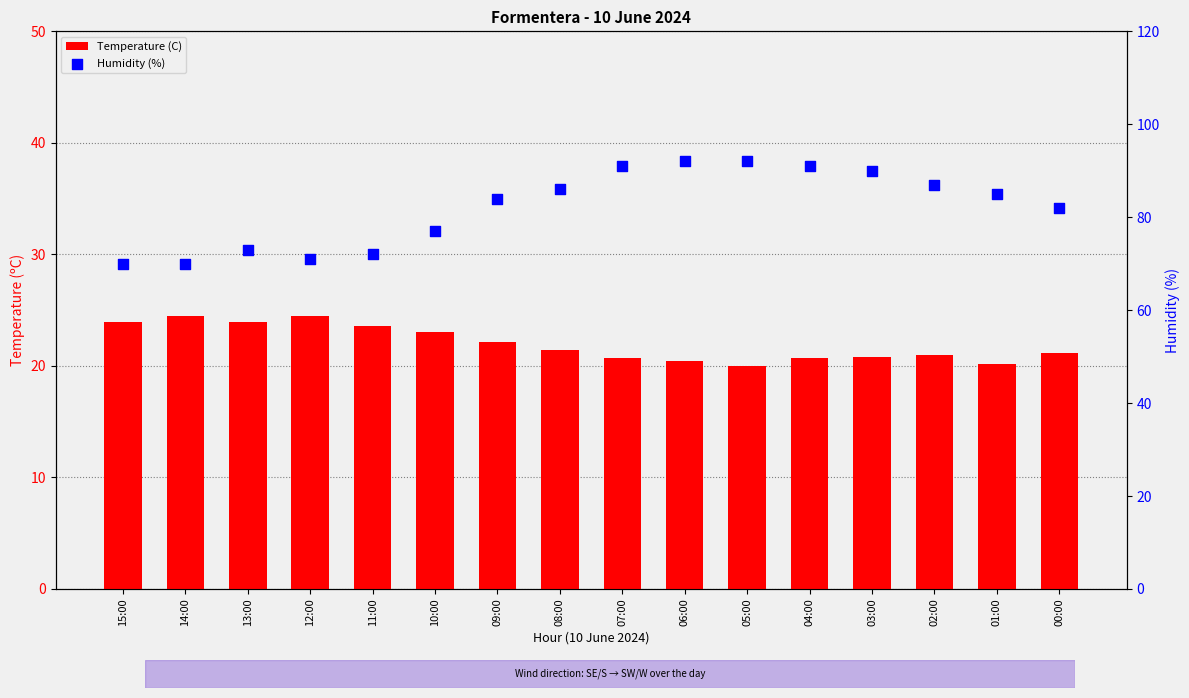

At how many categories does at least one series exceed 84?

8